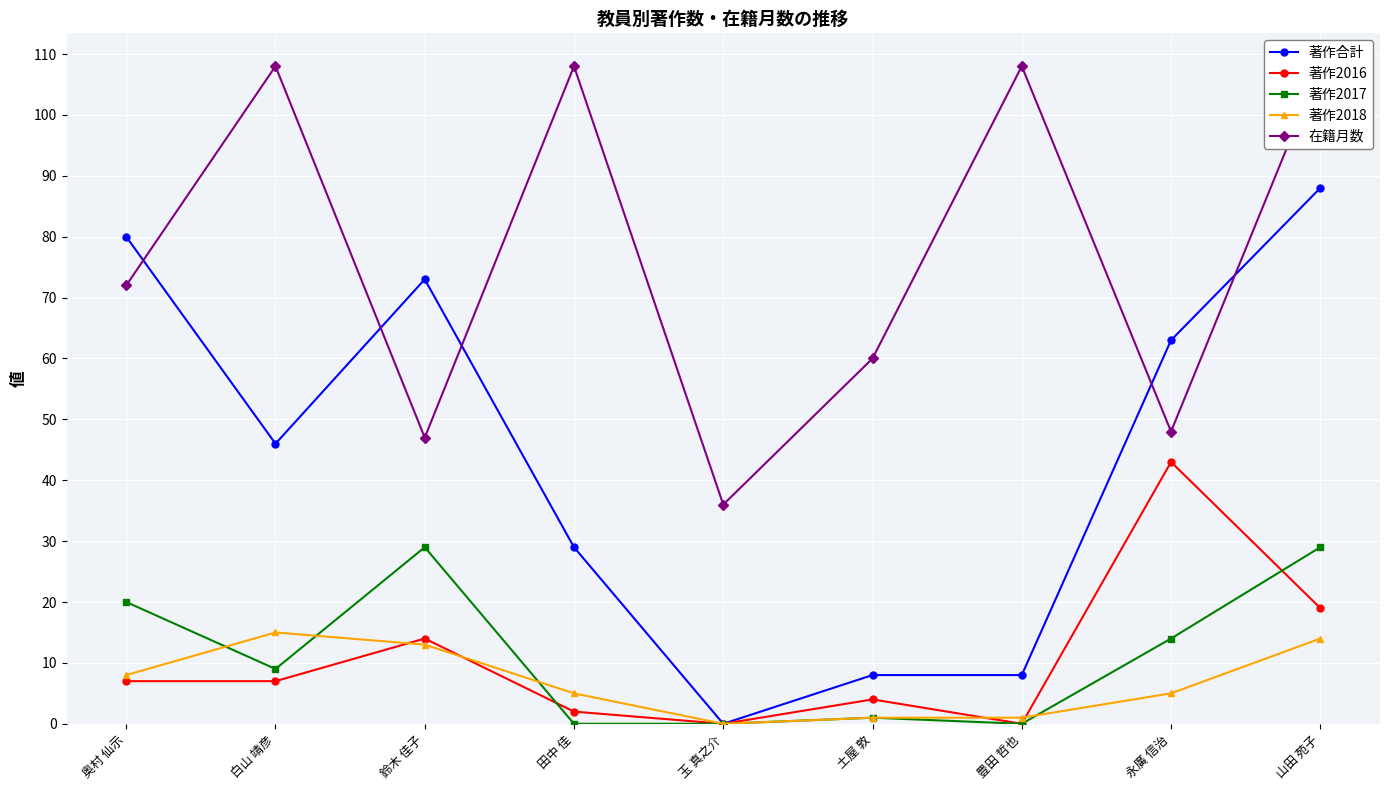

Reading left to right, extract all data points from this chart.

著作合計: 奥村 仙示=80	白山 靖彦=46	鈴木 佳子=73	田中 佳=29	玉 真之介=0	土屋 敦=8	豊田 哲也=8	永廣 信治=63	山田 苑子=88
著作2016: 奥村 仙示=7	白山 靖彦=7	鈴木 佳子=14	田中 佳=2	玉 真之介=0	土屋 敦=4	豊田 哲也=0	永廣 信治=43	山田 苑子=19
著作2017: 奥村 仙示=20	白山 靖彦=9	鈴木 佳子=29	田中 佳=0	玉 真之介=0	土屋 敦=1	豊田 哲也=0	永廣 信治=14	山田 苑子=29
著作2018: 奥村 仙示=8	白山 靖彦=15	鈴木 佳子=13	田中 佳=5	玉 真之介=0	土屋 敦=1	豊田 哲也=1	永廣 信治=5	山田 苑子=14
在籍月数: 奥村 仙示=72	白山 靖彦=108	鈴木 佳子=47	田中 佳=108	玉 真之介=36	土屋 敦=60	豊田 哲也=108	永廣 信治=48	山田 苑子=108